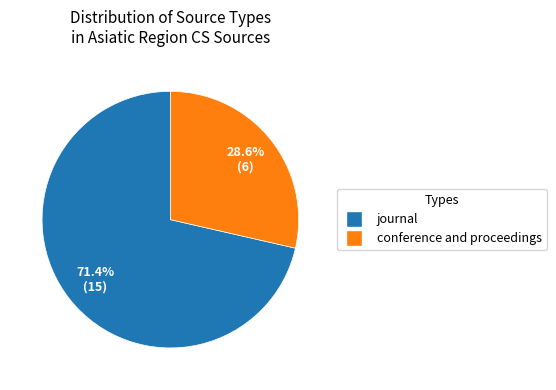

Between journal and conference and proceedings, which is larger?

journal